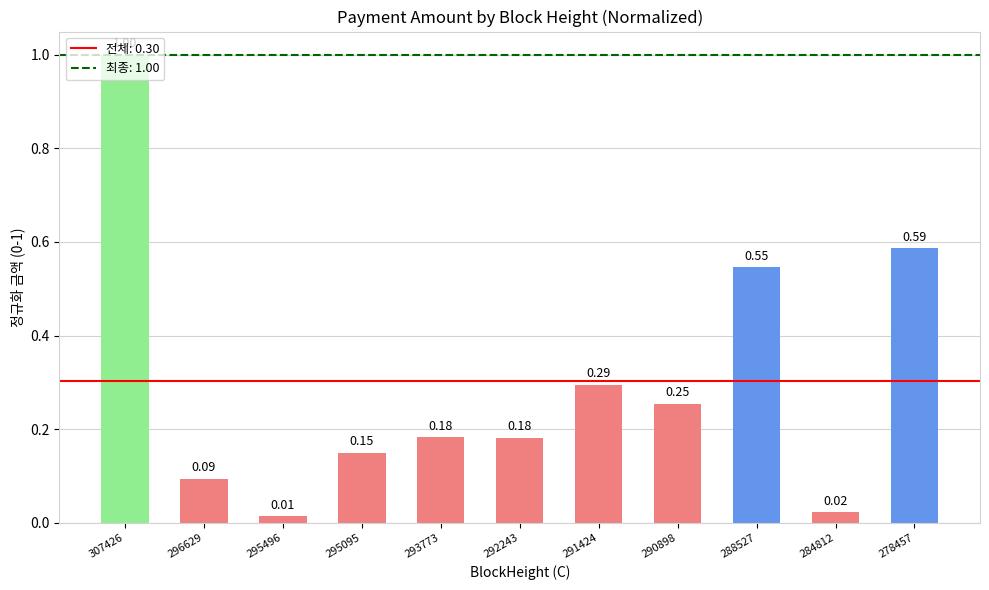

Between 293773 and 296629, which is larger?

293773